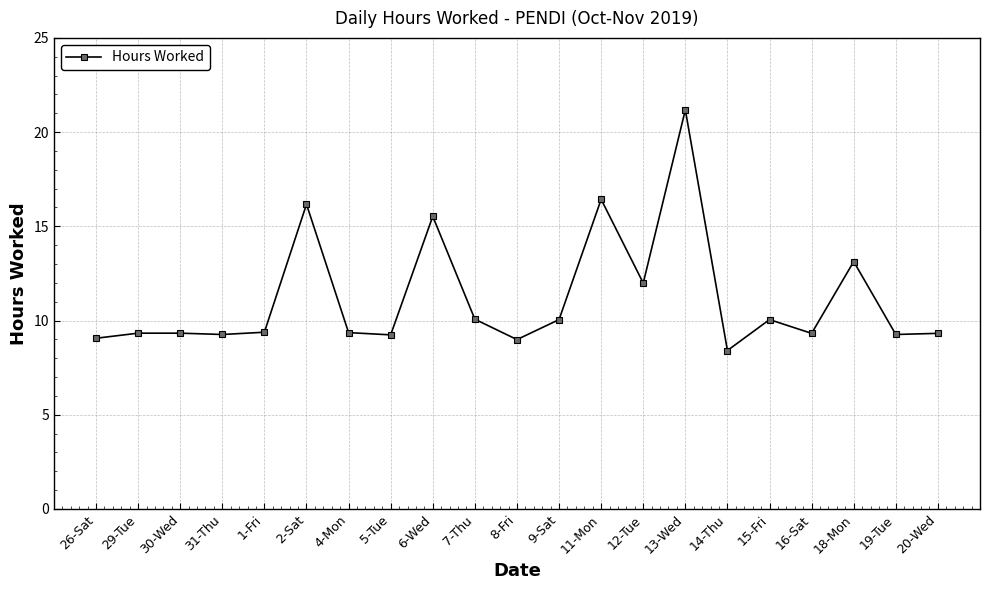

Which has a higher value, 30-Wed or 2-Sat?

2-Sat